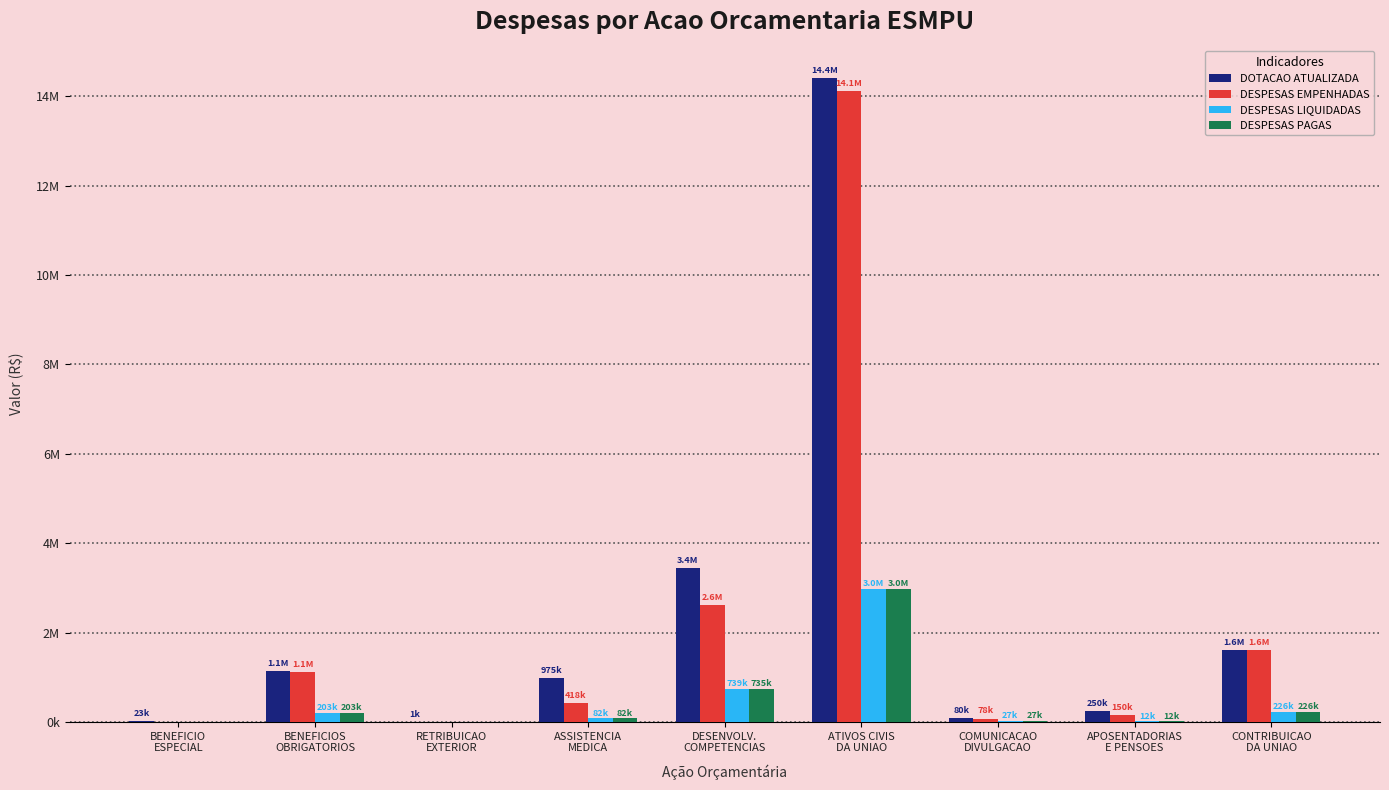

Reading left to right, what are all the values shown in this chart?

DOTACAO ATUALIZADA: BENEFICIO
ESPECIAL=23131.0	BENEFICIOS
OBRIGATORIOS=1135804.0	RETRIBUICAO
EXTERIOR=1000.0	ASSISTENCIA
MEDICA=974550.0	DESENVOLV.
COMPETENCIAS=3438798.0	ATIVOS CIVIS
DA UNIAO=14407316.0	COMUNICACAO
DIVULGACAO=80268.0	APOSENTADORIAS
E PENSOES=250000.0	CONTRIBUICAO
DA UNIAO=1611926.0
DESPESAS EMPENHADAS: BENEFICIO
ESPECIAL=0.0	BENEFICIOS
OBRIGATORIOS=1118637.0	RETRIBUICAO
EXTERIOR=0.0	ASSISTENCIA
MEDICA=418301.0	DESENVOLV.
COMPETENCIAS=2614382.7	ATIVOS CIVIS
DA UNIAO=14113035.7	COMUNICACAO
DIVULGACAO=77811.5	APOSENTADORIAS
E PENSOES=150000.0	CONTRIBUICAO
DA UNIAO=1611926.0
DESPESAS LIQUIDADAS: BENEFICIO
ESPECIAL=0.0	BENEFICIOS
OBRIGATORIOS=202879.4	RETRIBUICAO
EXTERIOR=0.0	ASSISTENCIA
MEDICA=81583.0	DESENVOLV.
COMPETENCIAS=738936.0	ATIVOS CIVIS
DA UNIAO=2976558.1	COMUNICACAO
DIVULGACAO=27012.9	APOSENTADORIAS
E PENSOES=12072.9	CONTRIBUICAO
DA UNIAO=225719.6
DESPESAS PAGAS: BENEFICIO
ESPECIAL=0.0	BENEFICIOS
OBRIGATORIOS=202879.4	RETRIBUICAO
EXTERIOR=0.0	ASSISTENCIA
MEDICA=81583.0	DESENVOLV.
COMPETENCIAS=735409.8	ATIVOS CIVIS
DA UNIAO=2976558.1	COMUNICACAO
DIVULGACAO=27012.9	APOSENTADORIAS
E PENSOES=12072.9	CONTRIBUICAO
DA UNIAO=225719.6